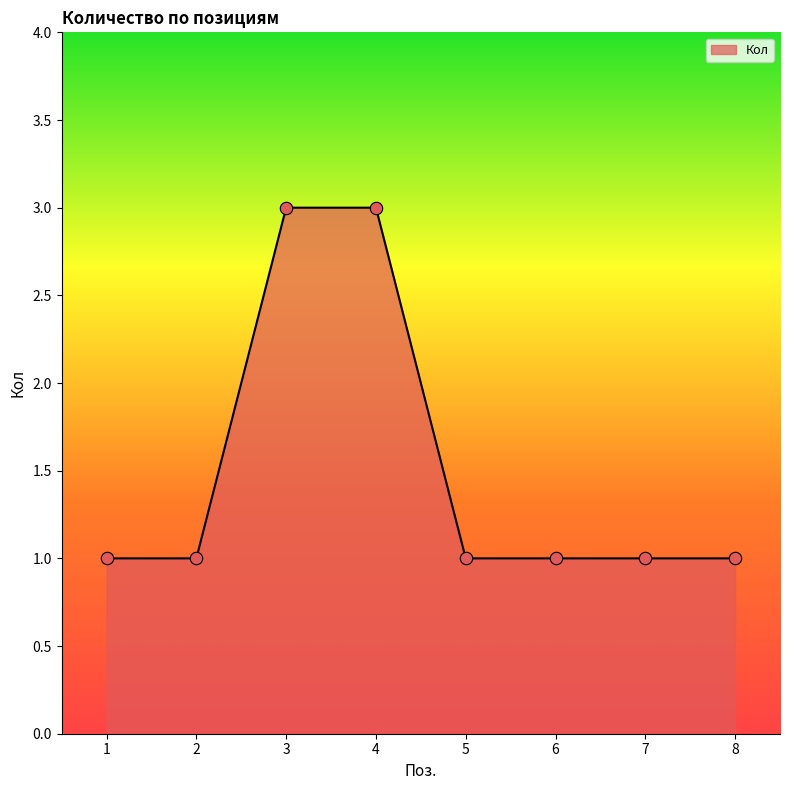

Approximately how many times larger is the value at 2 compared to 8?

1.0